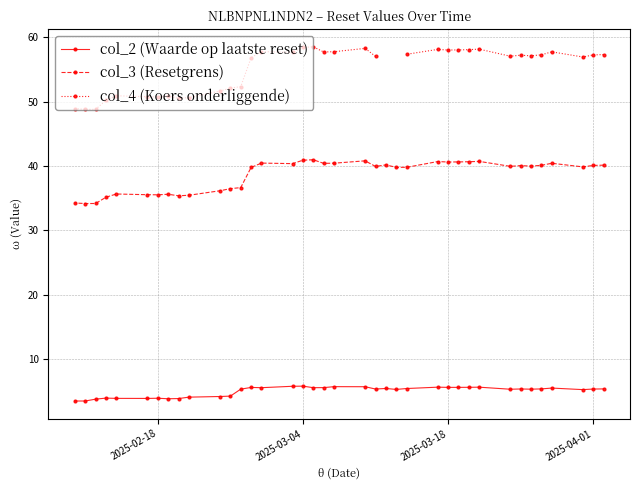

Which series has the largest range (max minus min)?

col_4 (Koers onderliggende)